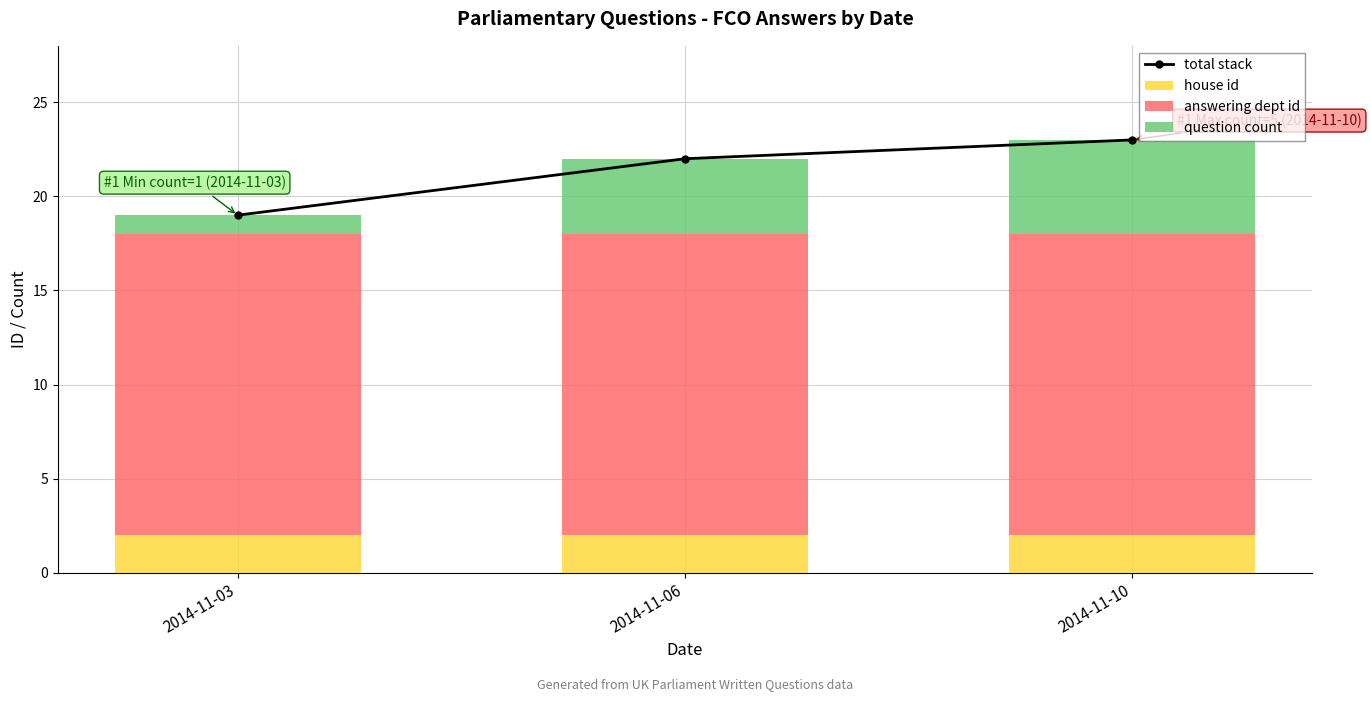

Count the number of data series in this chart.

4